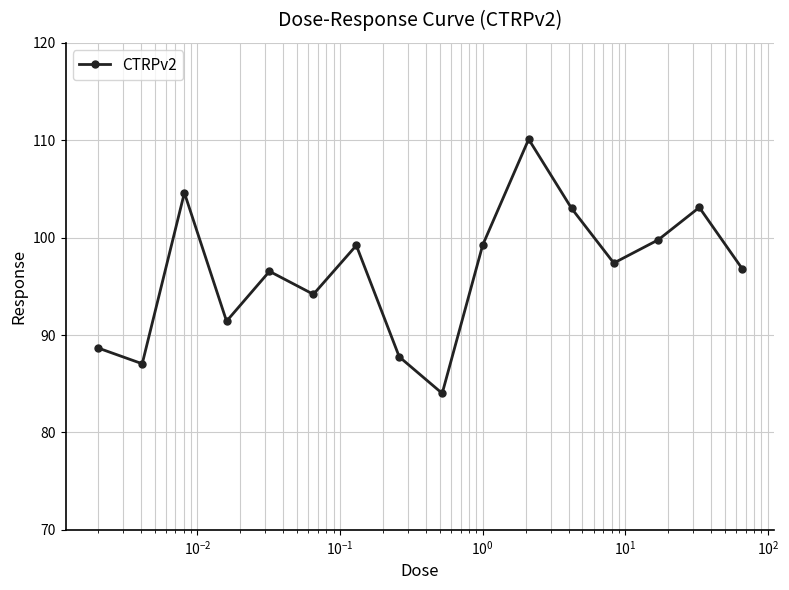

What is the value of the 13th point from the left?

97.4